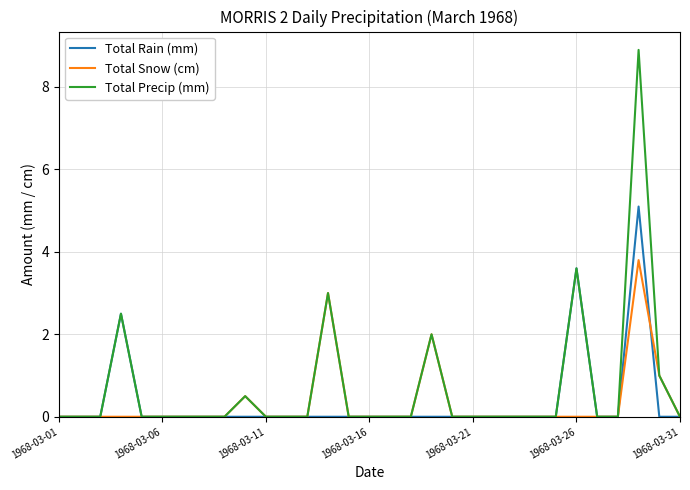

List the series in order of their peak value, lowest first.

Total Snow (cm), Total Rain (mm), Total Precip (mm)